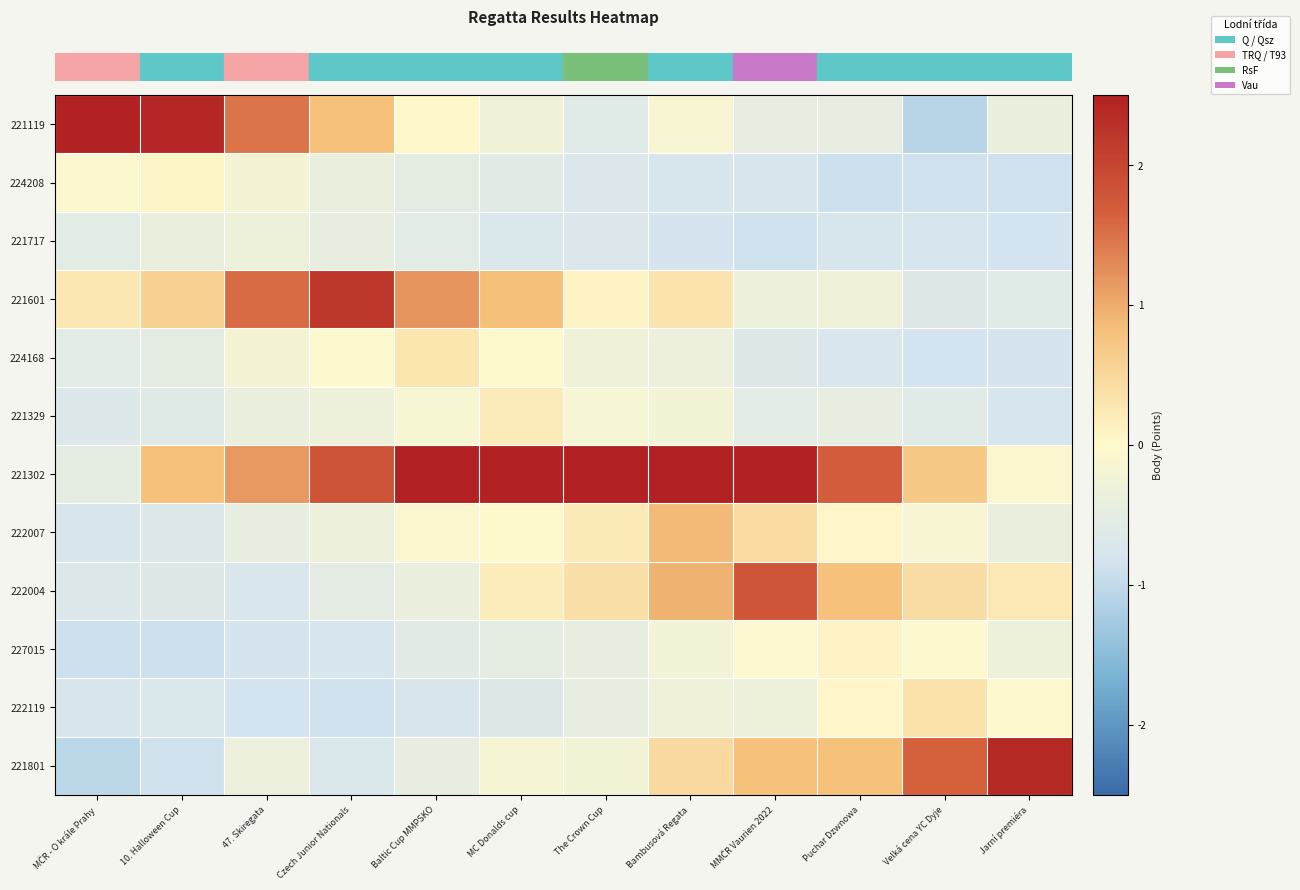

At which category is the sum across all series the highest?

Bambusová Regata